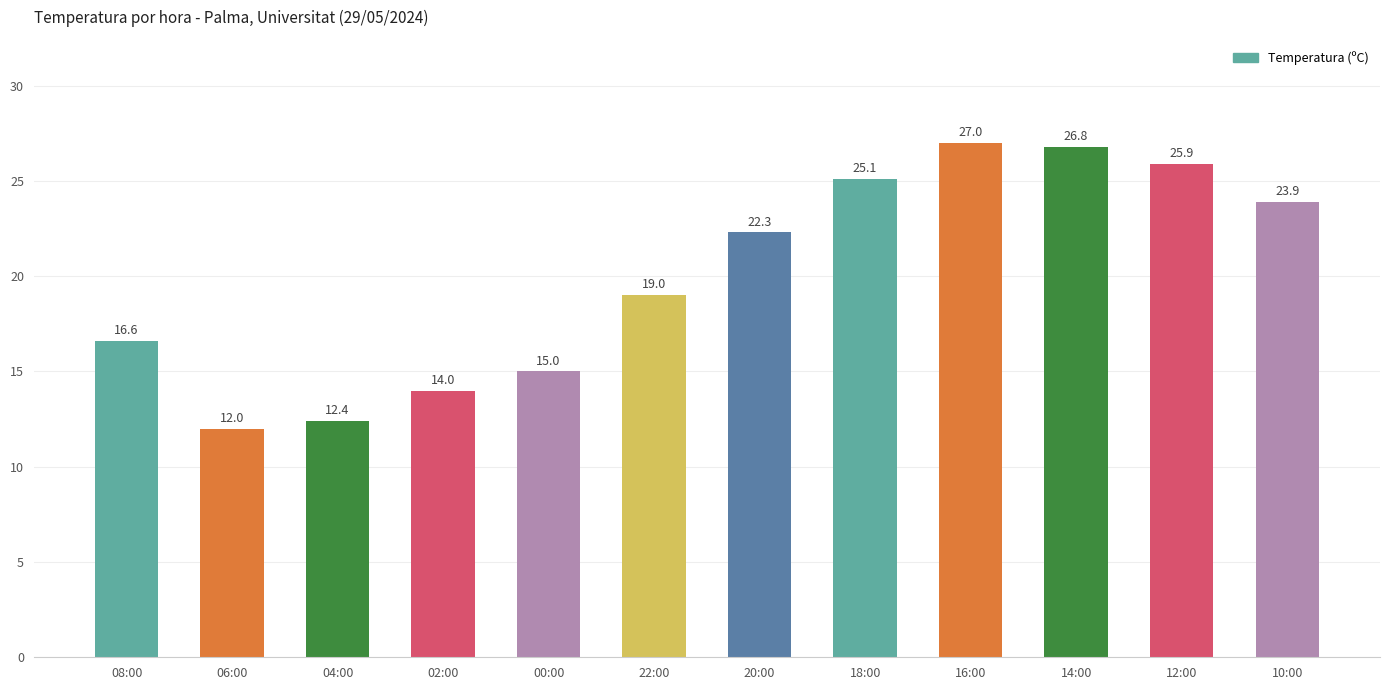

Reading left to right, extract all data points from this chart.

08:00=16.6	06:00=12.0	04:00=12.4	02:00=14.0	00:00=15.0	22:00=19.0	20:00=22.3	18:00=25.1	16:00=27.0	14:00=26.8	12:00=25.9	10:00=23.9